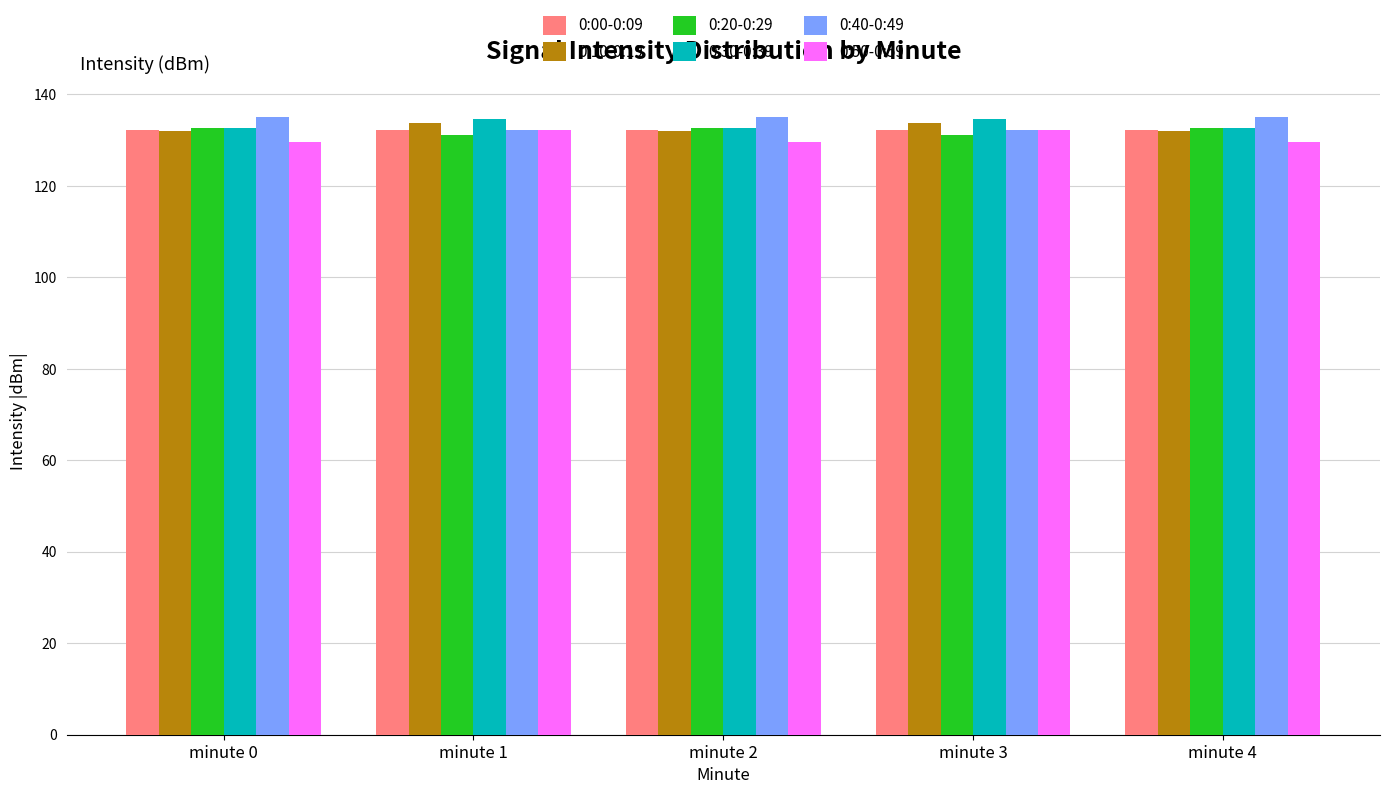

What is the spread (max minus min) of values at minute 1?

3.6